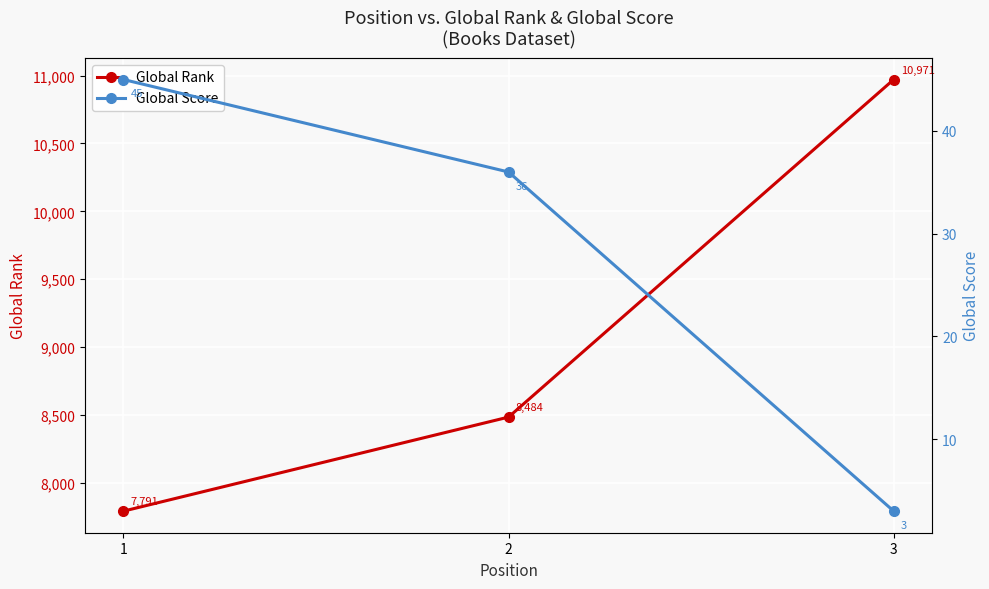

Reading left to right, list all the values displayed in this chart.

Global Rank: 1=7791	2=8484	3=10971
Global Score: 1=45	2=36	3=3